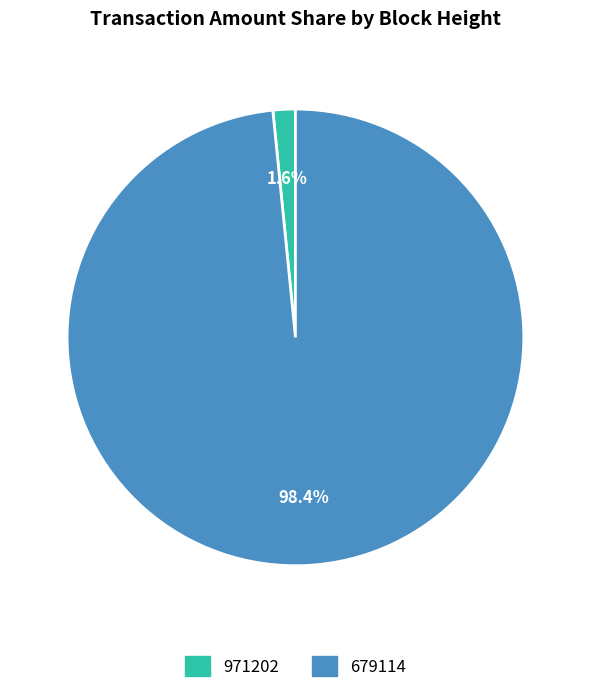

Which category accounts for the majority?

679114